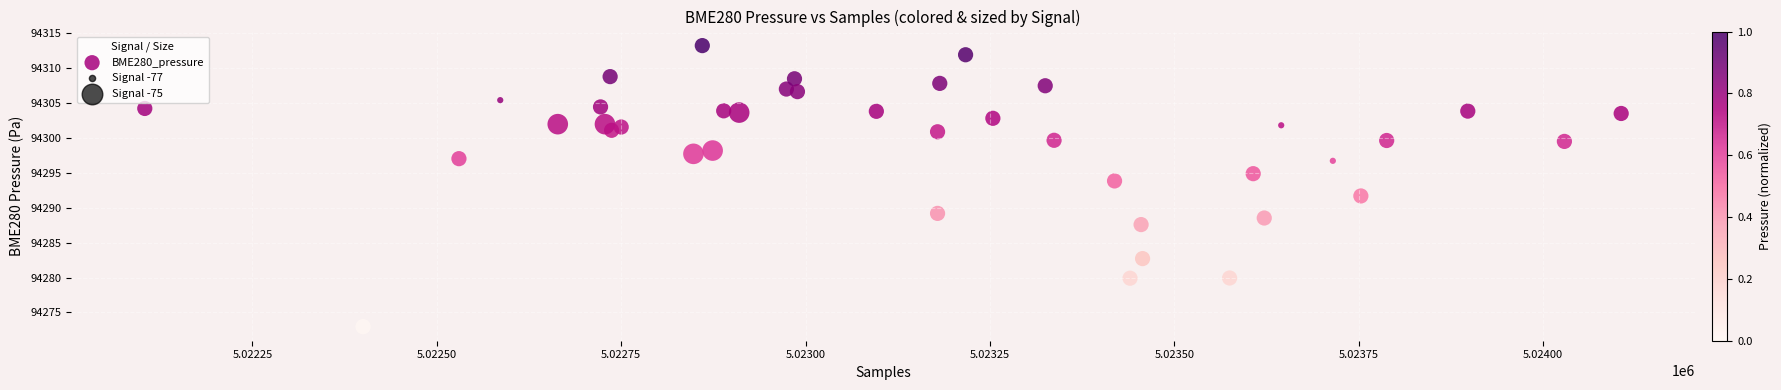

What Y value in the scatter plot is closest to 94293?

94293.8